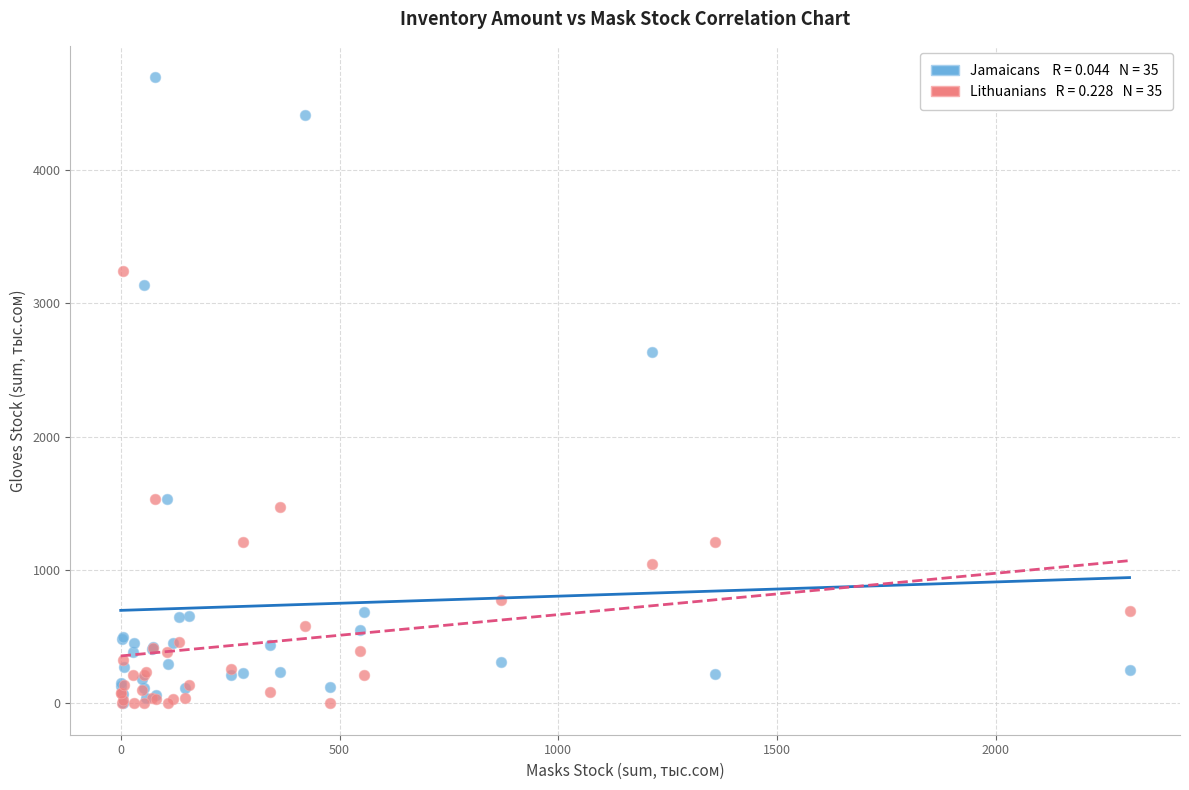

Across all series, what Y value is closest to 2347?

2633.7